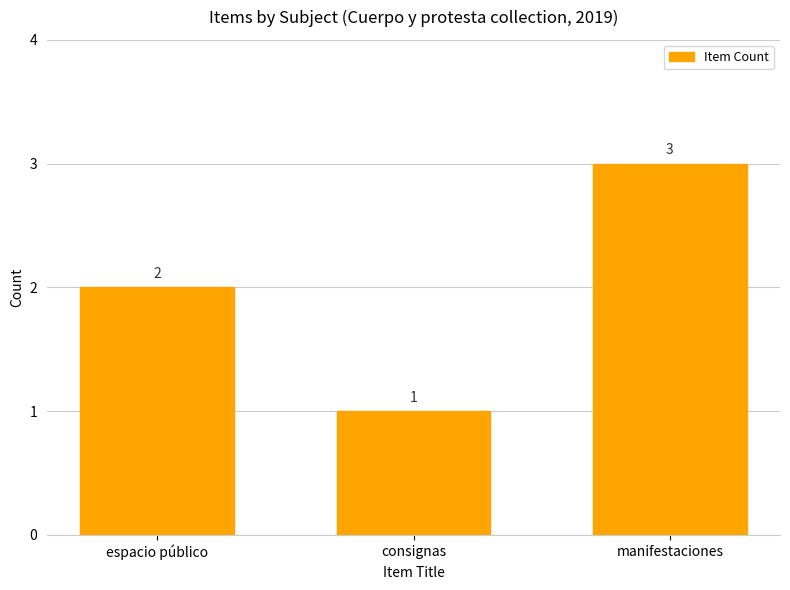

What is the difference between the second highest and minimum values?

1